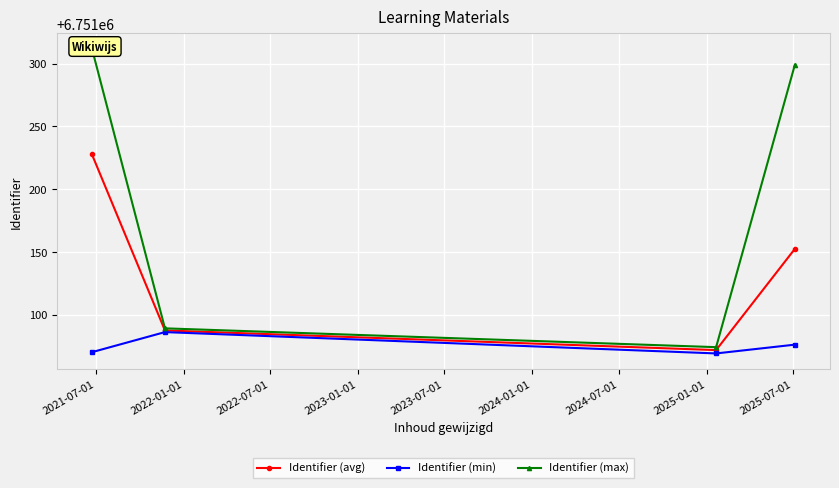

Rank the series by their average value, from highest to lowest.

Identifier (max), Identifier (avg), Identifier (min)